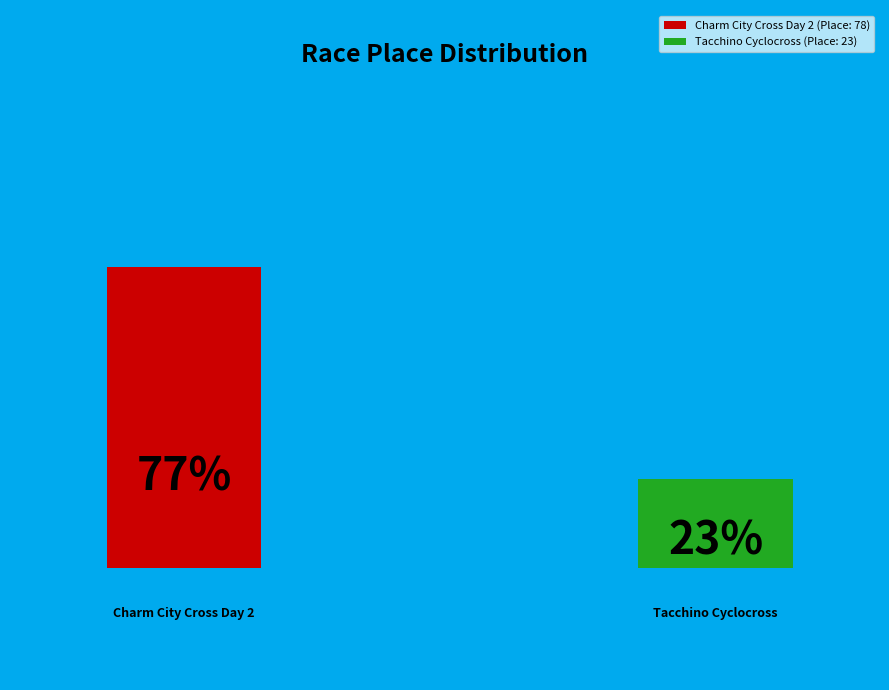

Count the number of slices in the pie.

2